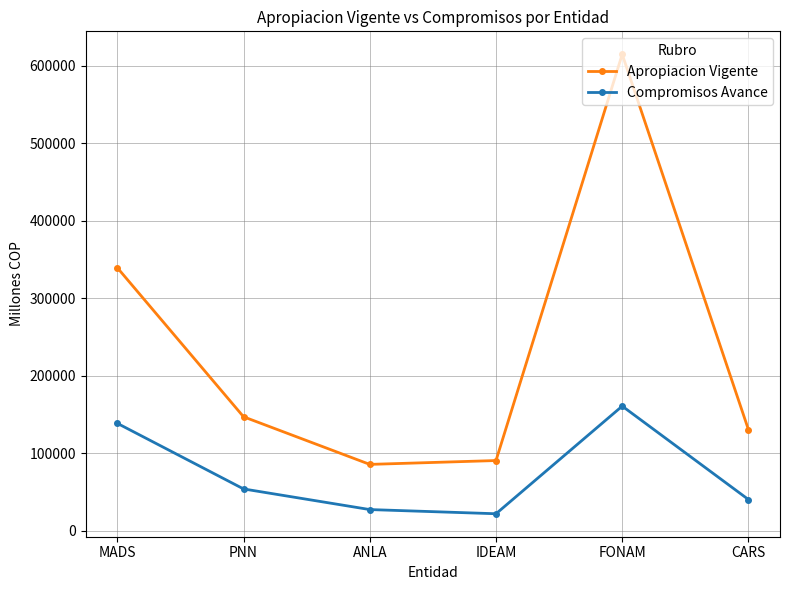

What is the highest value of the Compromisos Avance series?

160777.9